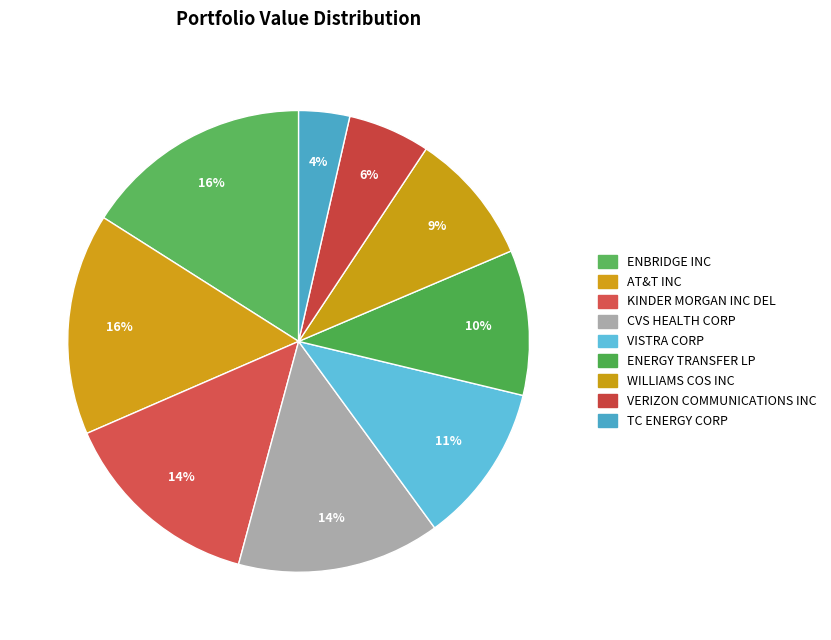

Count the number of slices in the pie.

9